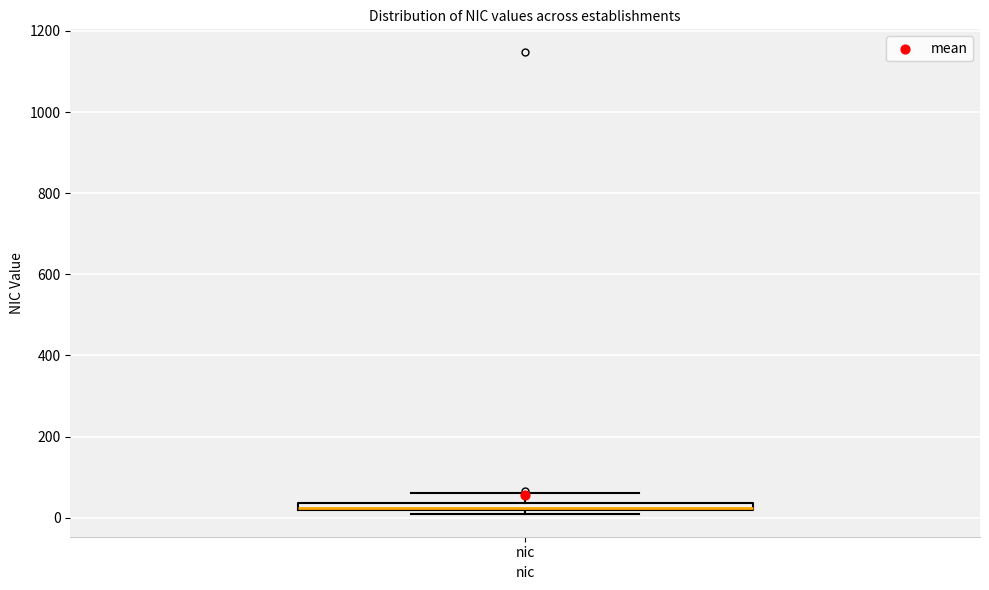

Where does the upper whisker of the box for nic end on the y-axis? The values are not printed on the chart, so give them approximately, as read against the axis.

60